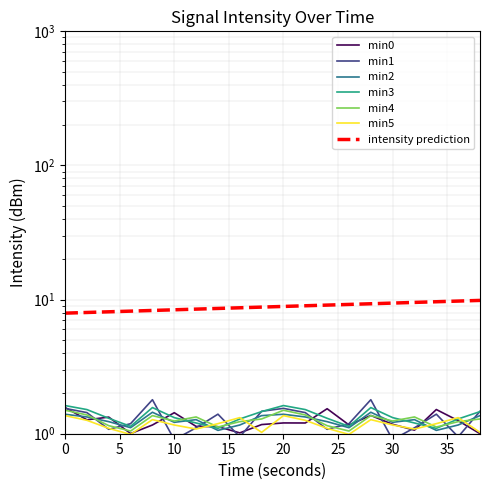

List the series in order of their peak value, highest first.

min1, min3, min0, min4, min2, min5